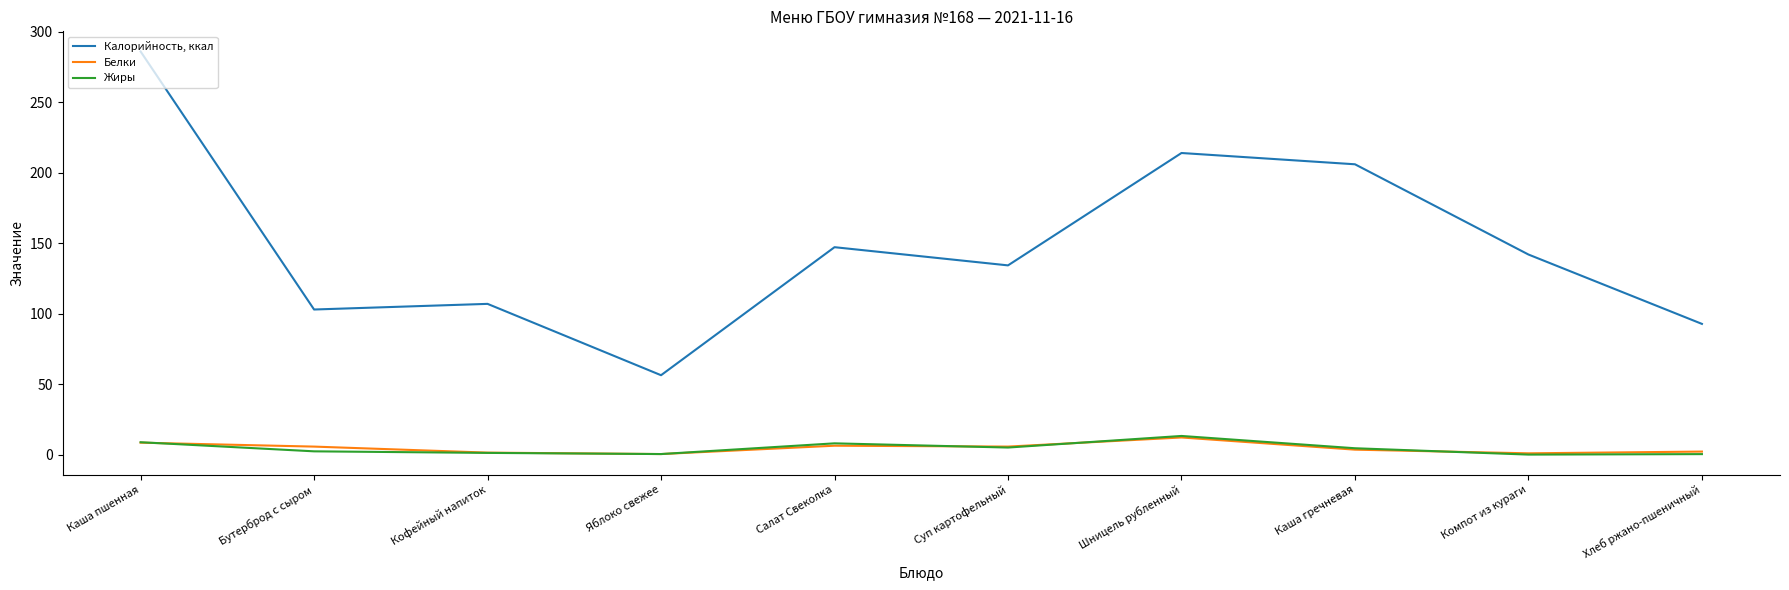

Is this an area chart (filled region under the line)?

No